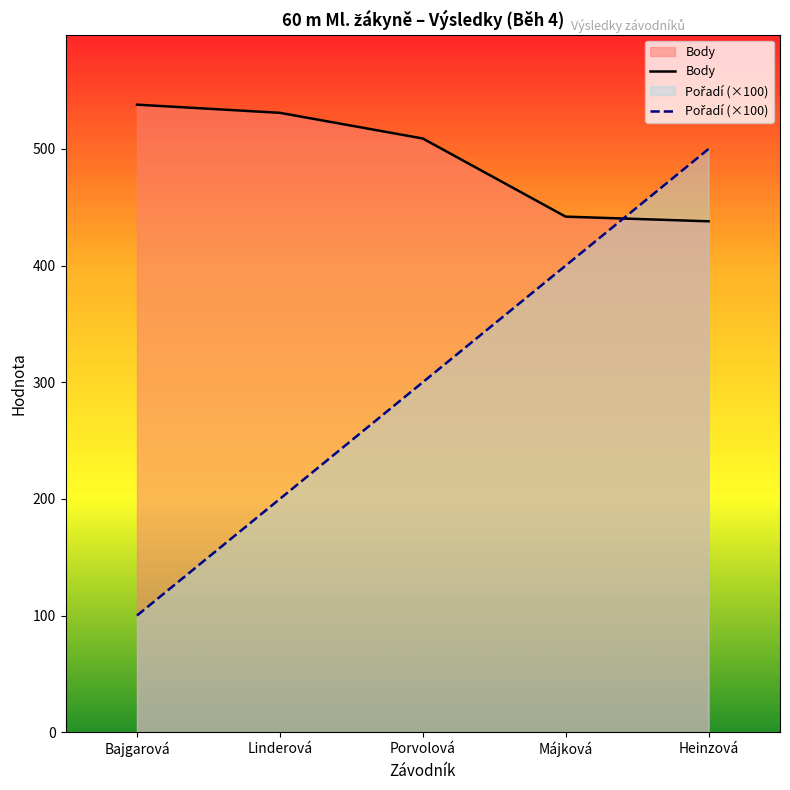

True or false: Body and Pořadí (×100) intersect in this chart.

True